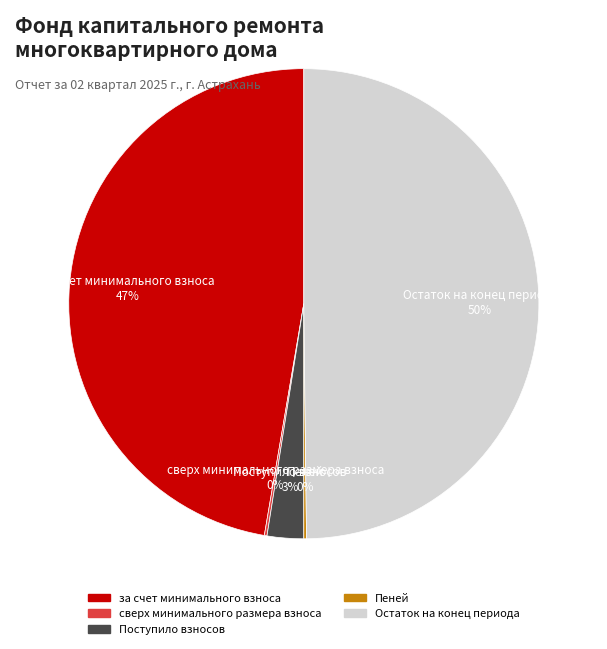

To the nearest percent, what is the difference between the largest and smallest slice percentages?

50%